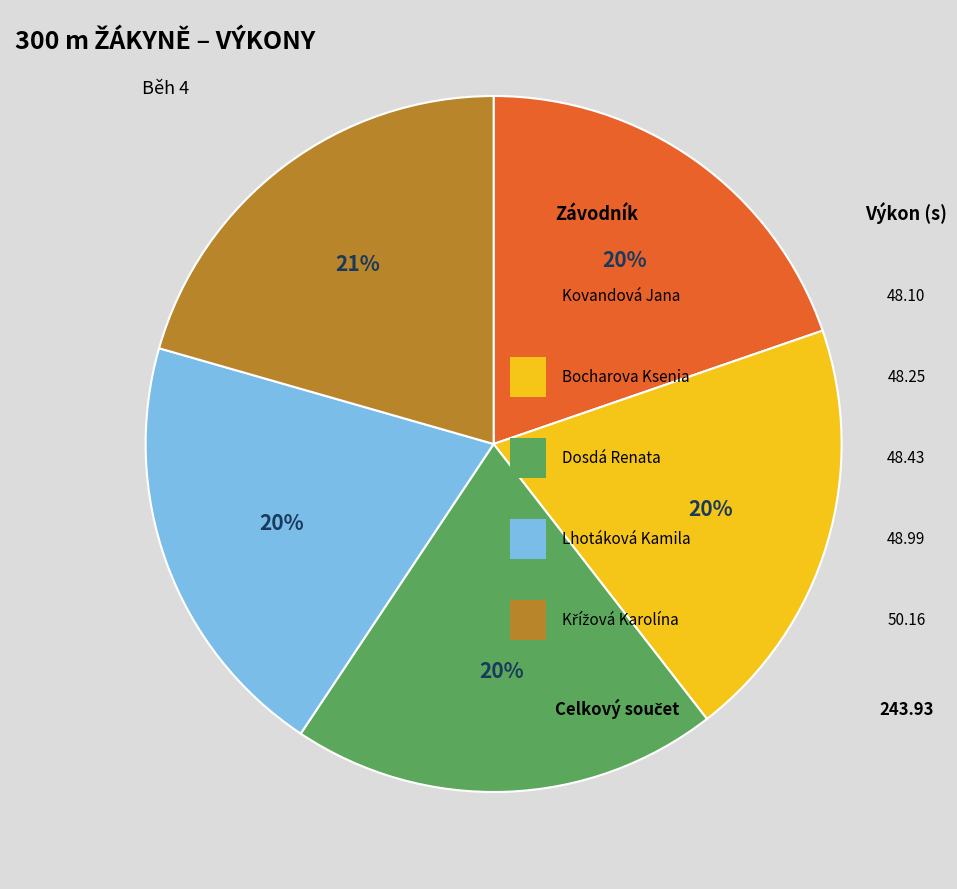

How many segments does this pie chart have?

5